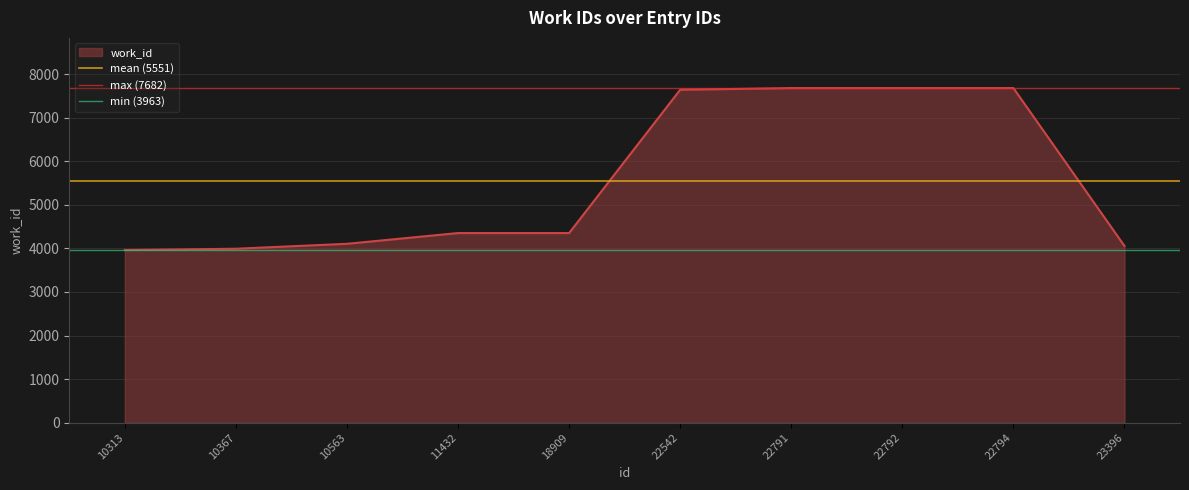

The work_id series shows 2944 at 22794. True or false?

False